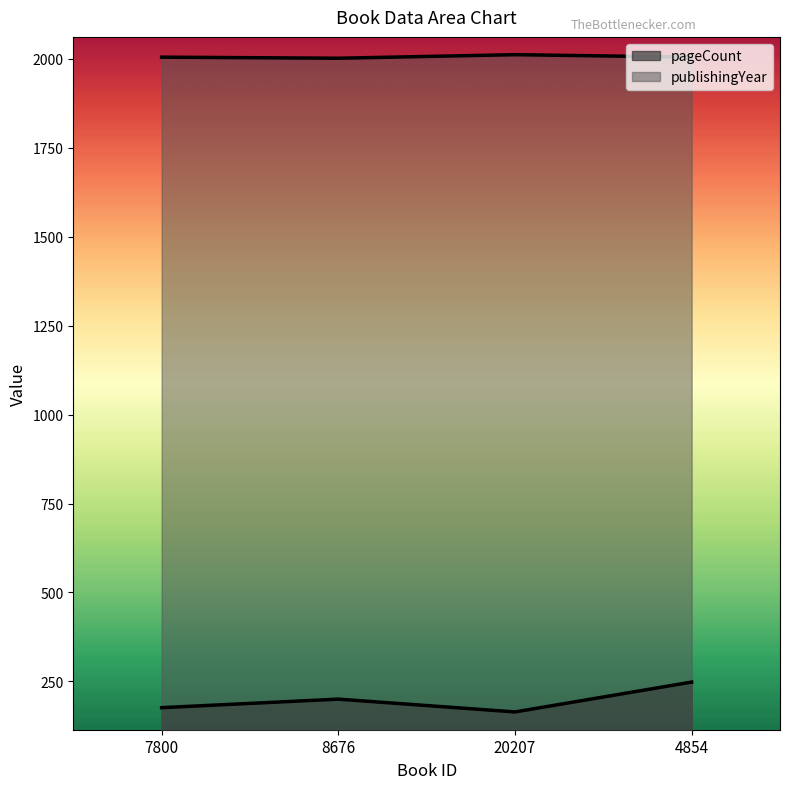

True or false: pageCount and publishingYear cross at least once.

False